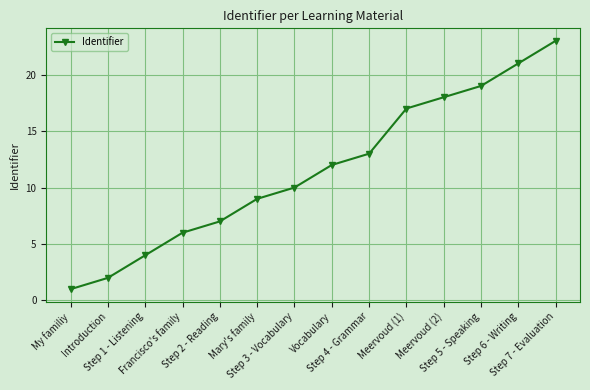

True or false: the data shows 17 at Meervoud (1).

True